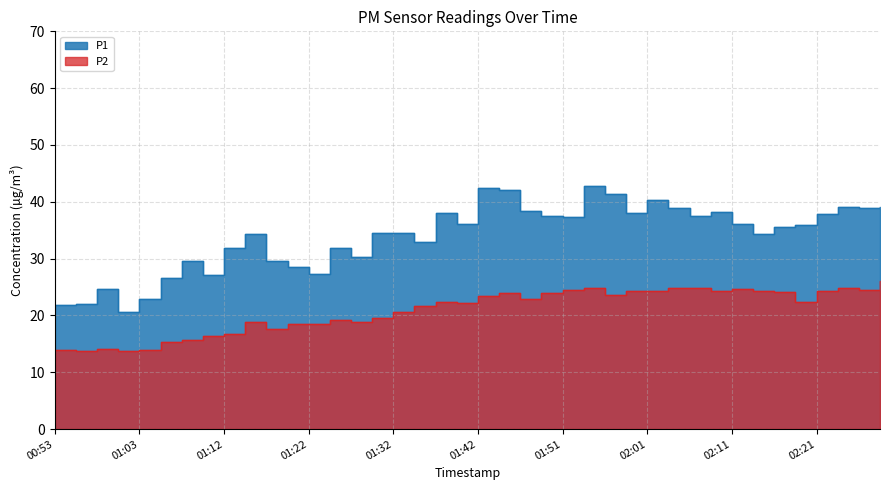

What value does the P1 series have at 02:08?

38.3